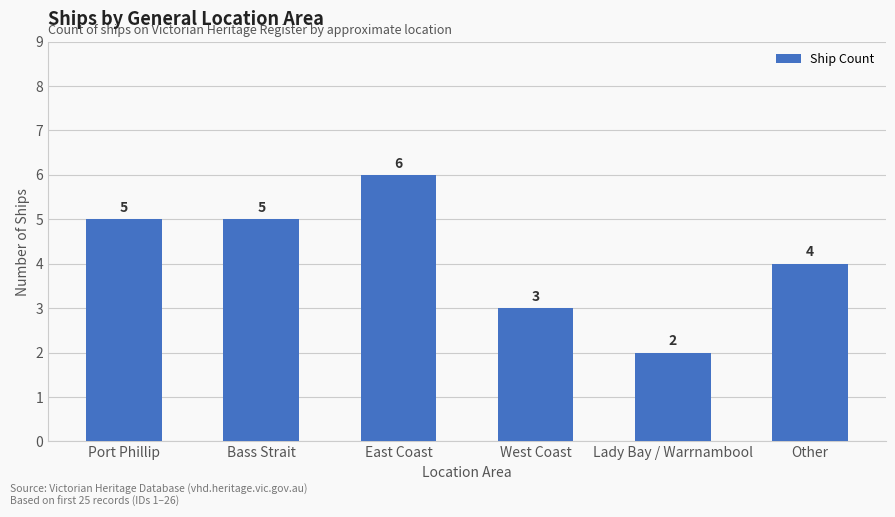

How many values are between 3 and 5?

4